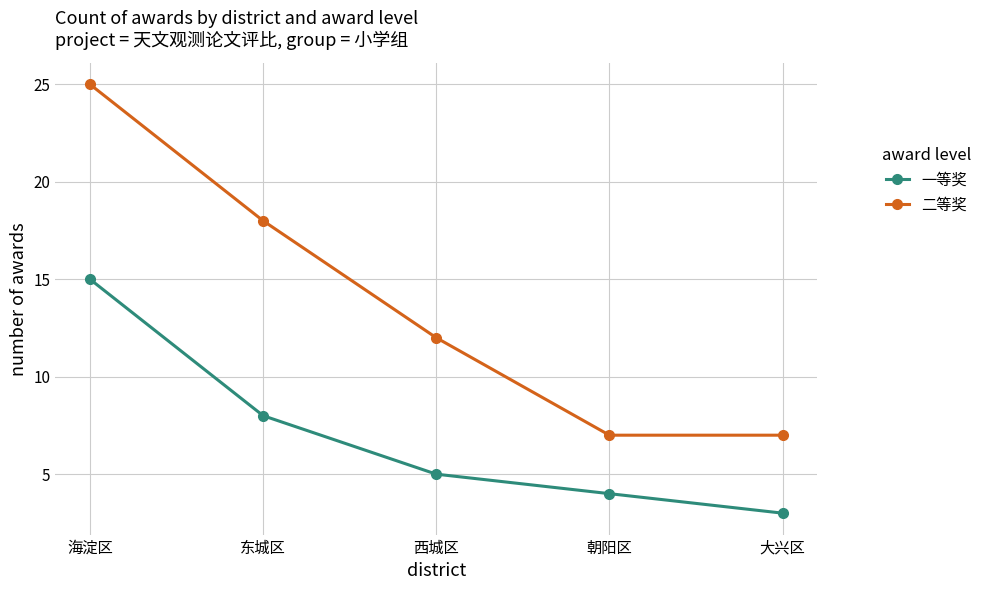

True or false: 一等奖 has more than 2 interior local peaks.

False